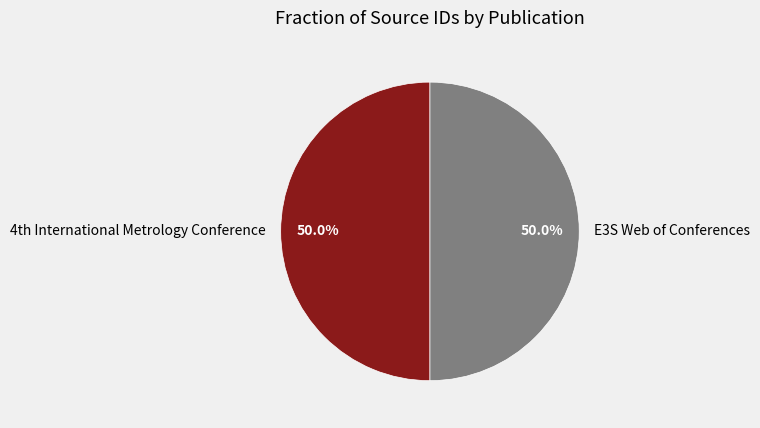

What percentage is NOT represented by E3S Web of Conferences?

50.0%